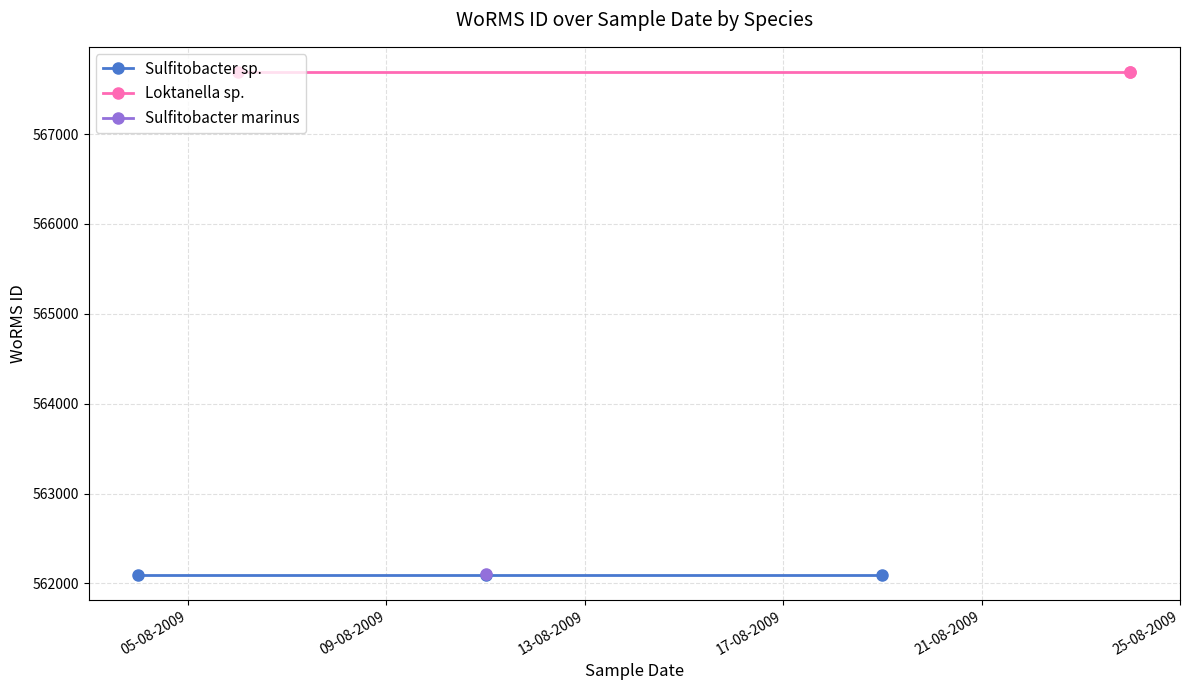

What position from the left is 09-08-2009?

2